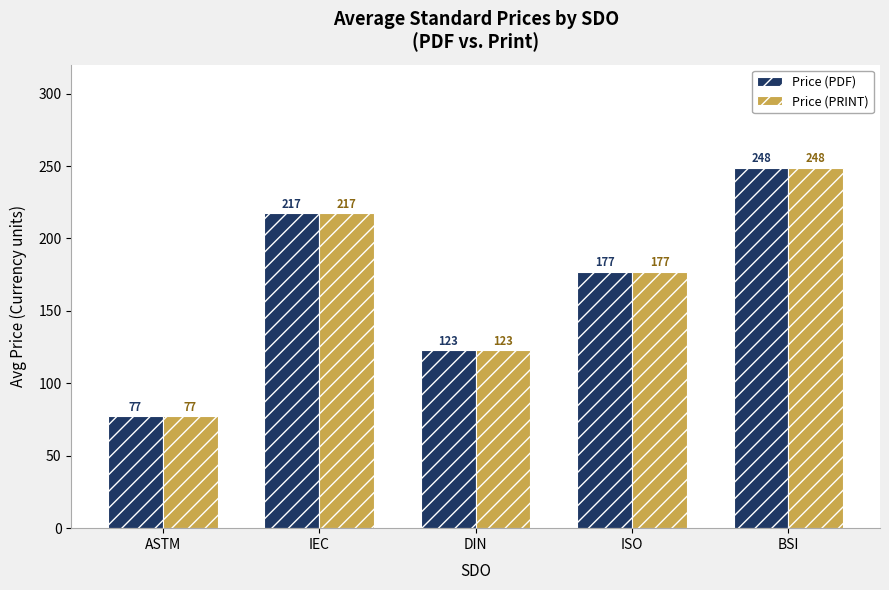

At which category does the chart reach its minimum across all series?

ASTM